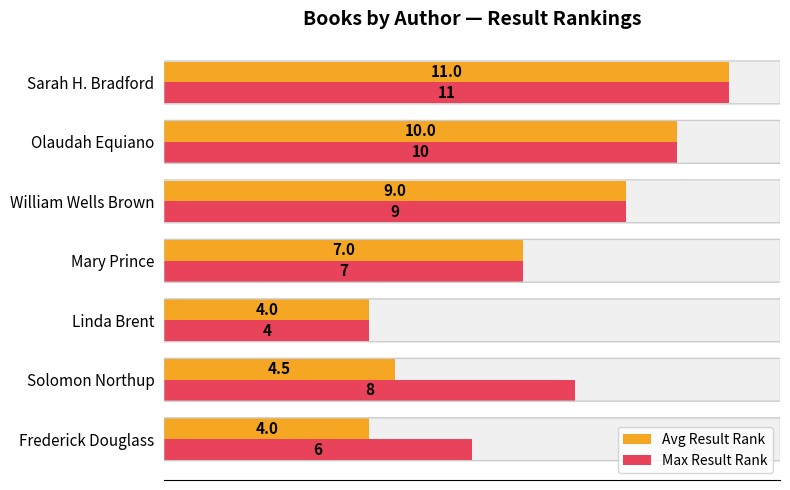

What is the difference between the maximum and second lowest values in the Avg Result Rank series?

7.0